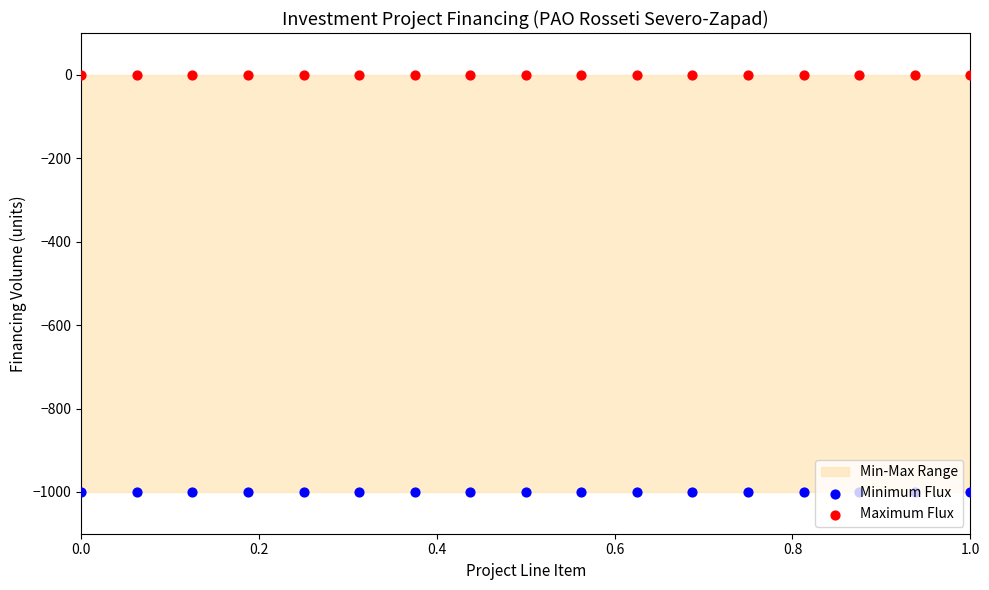

Which series has the widest spread of Y values?

Minimum Flux